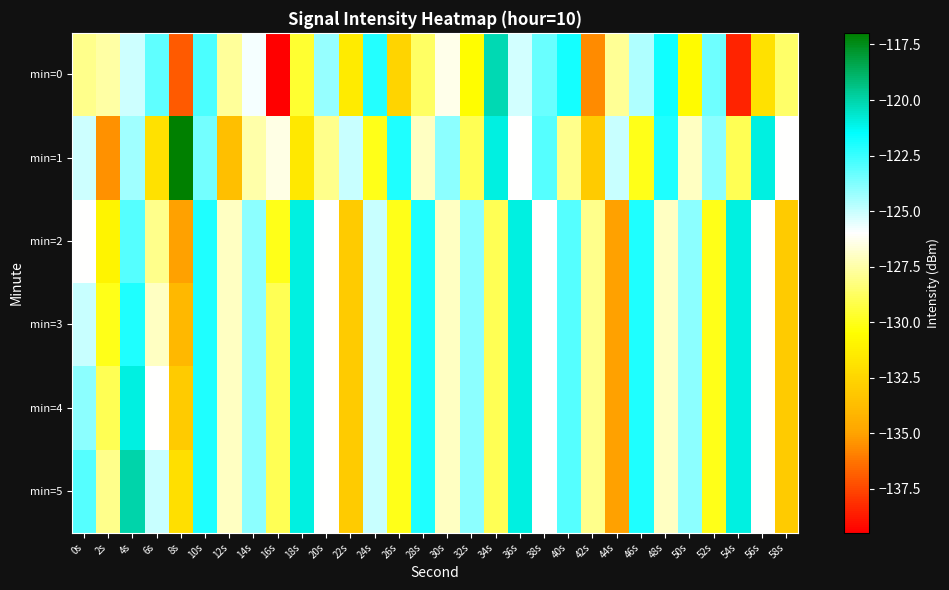

Which has a higher value, 18s or 24s?

24s